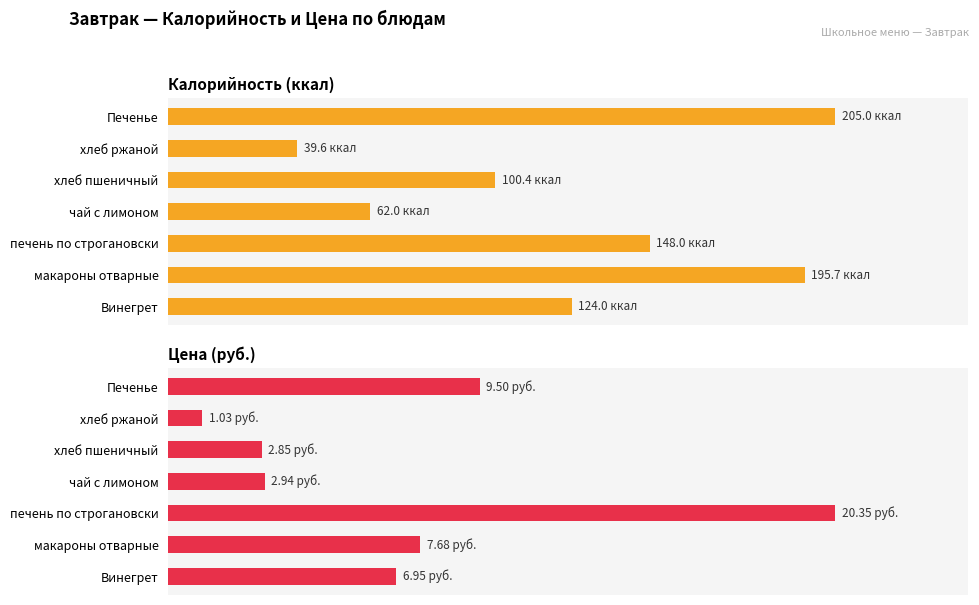

Between Винегрет and хлеб ржаной, which series saw the biggest shift?

Калорийность